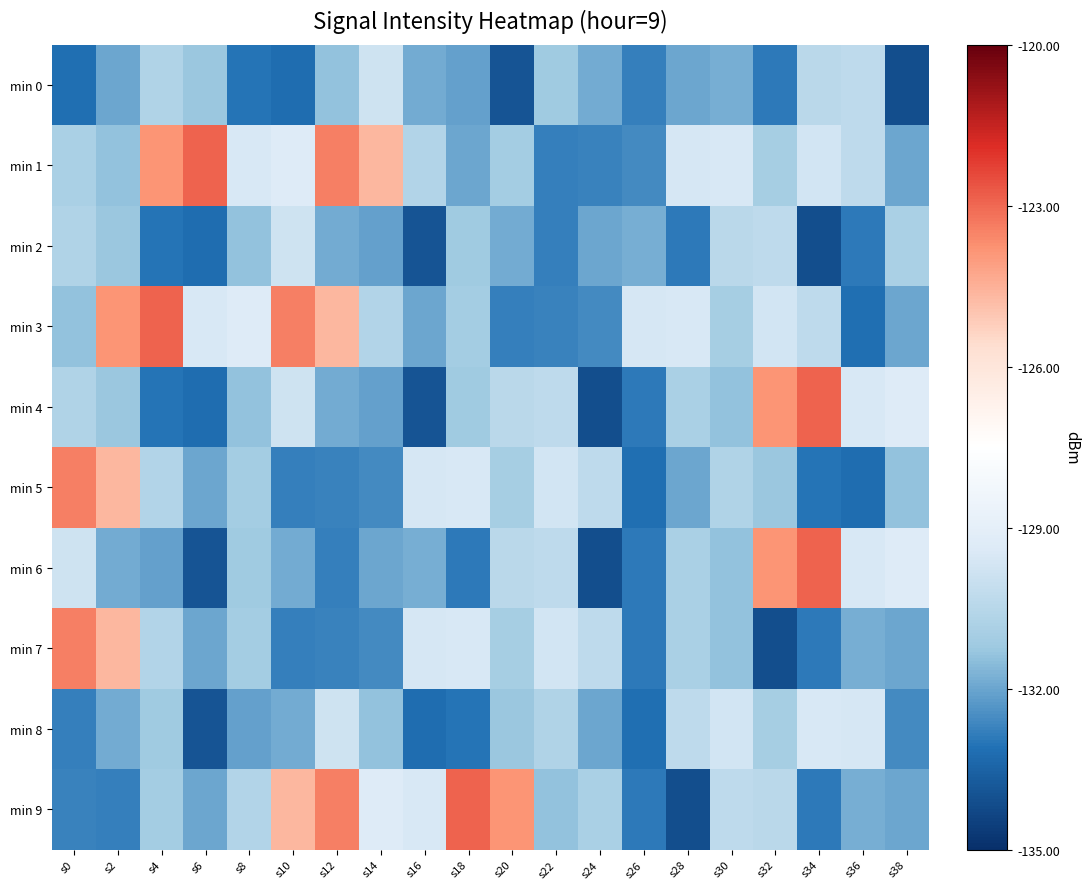

What is the difference between the highest and lowest values at s34?

11.2